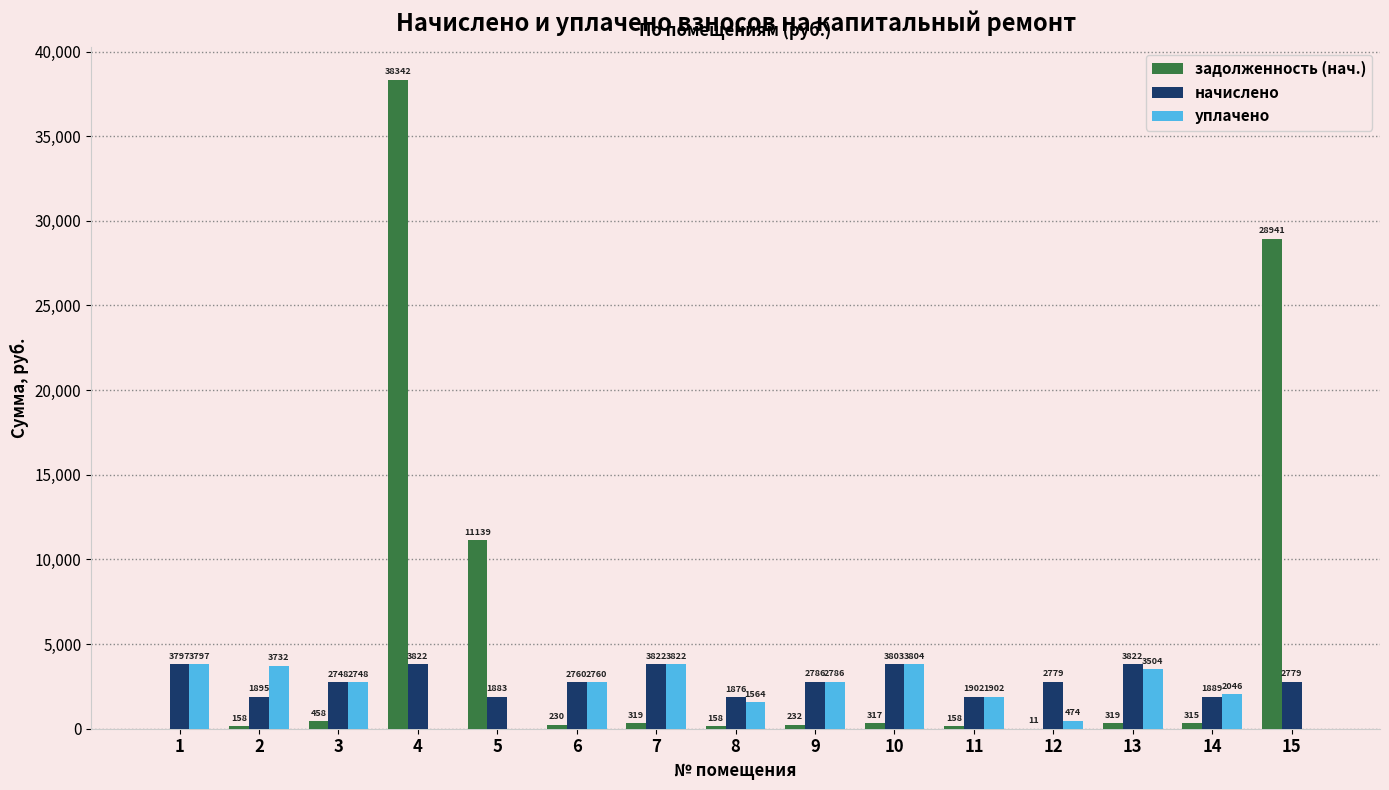

What is the sum of all начислено values?

42364.0